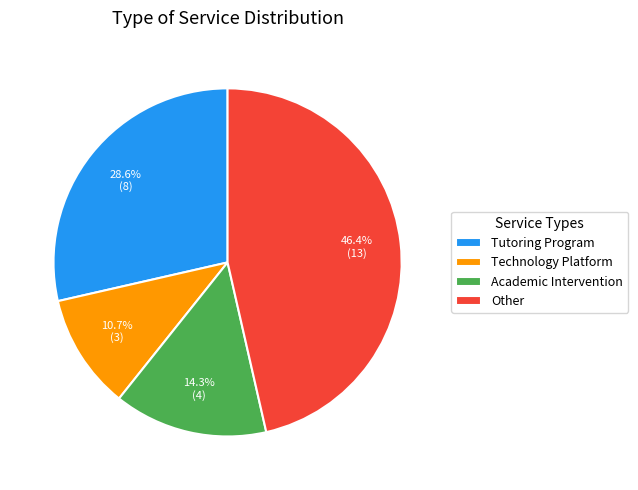

The Other slice represents 35% of the pie. True or false?

False